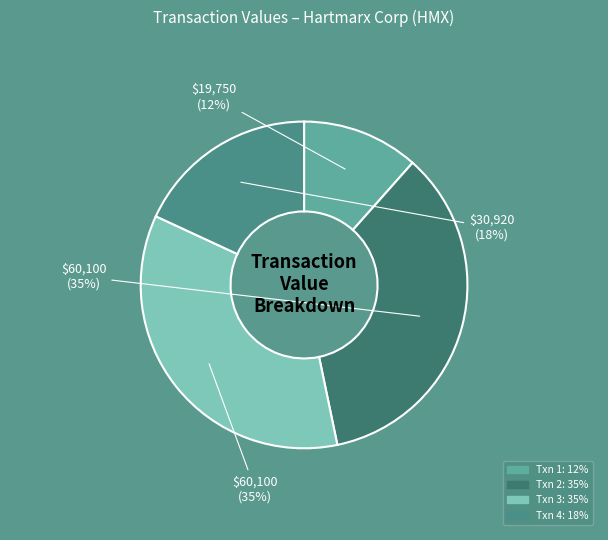

To the nearest percent, what is the average slice percentage?

25%